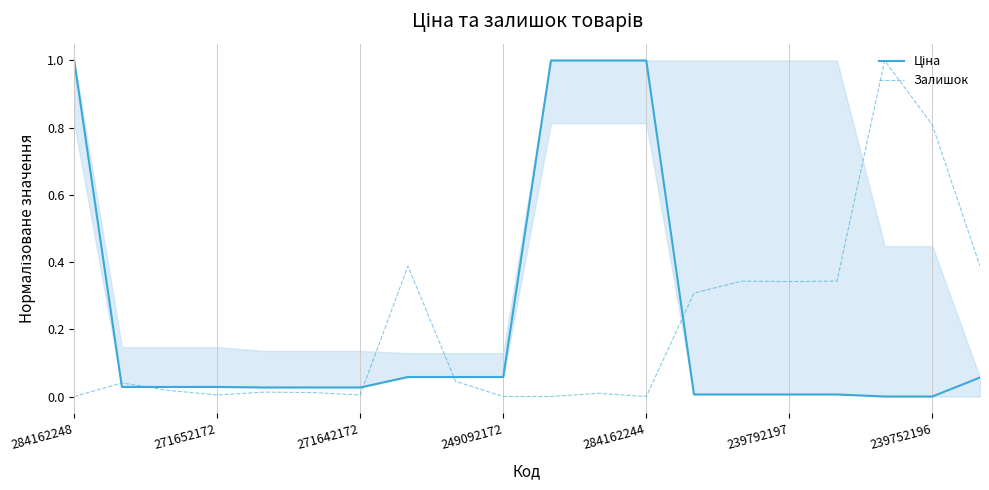

Is it true that Залишок equals 1.2 at 239752196?

False